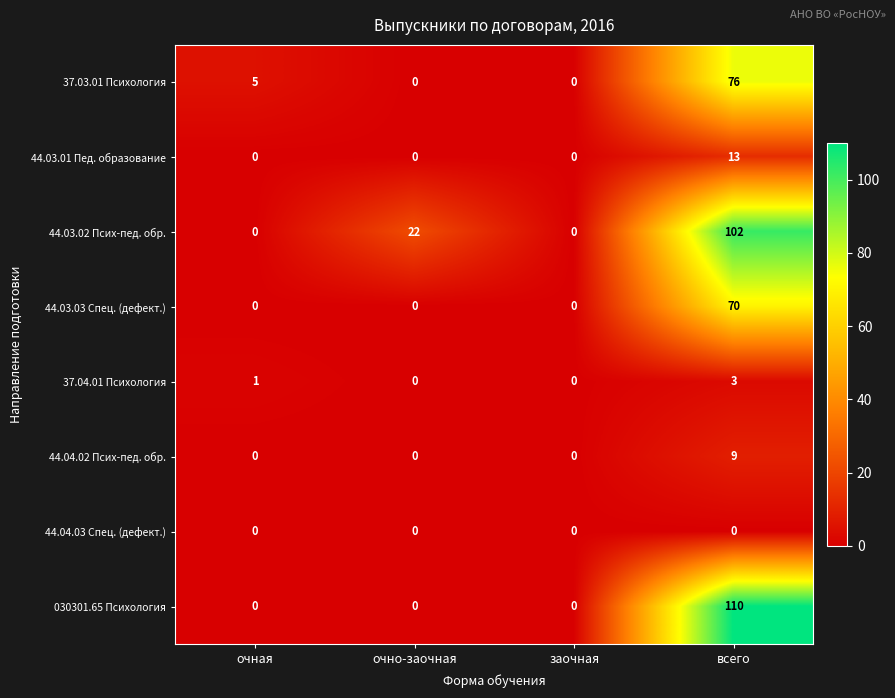

Which series changed the most between очно-заочная and всего?

030301.65 Психология